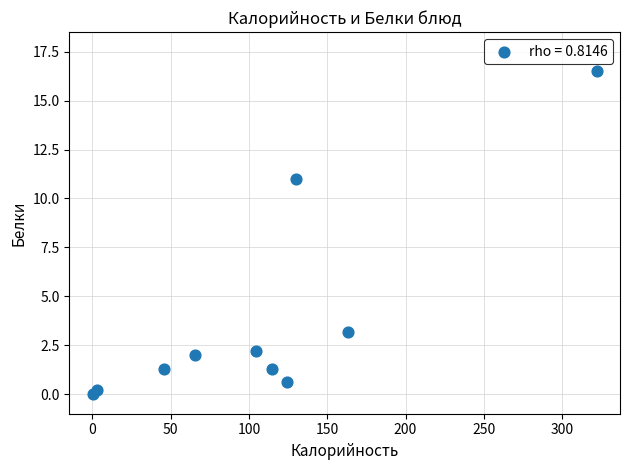

What Y value in the scatter plot is closest to 8?

11.0